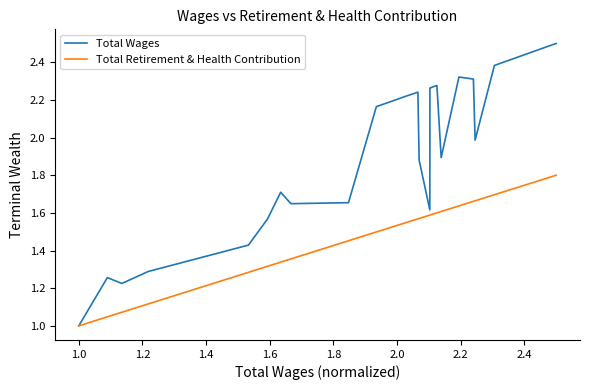

What is the highest value of the Total Wages series?

2.5